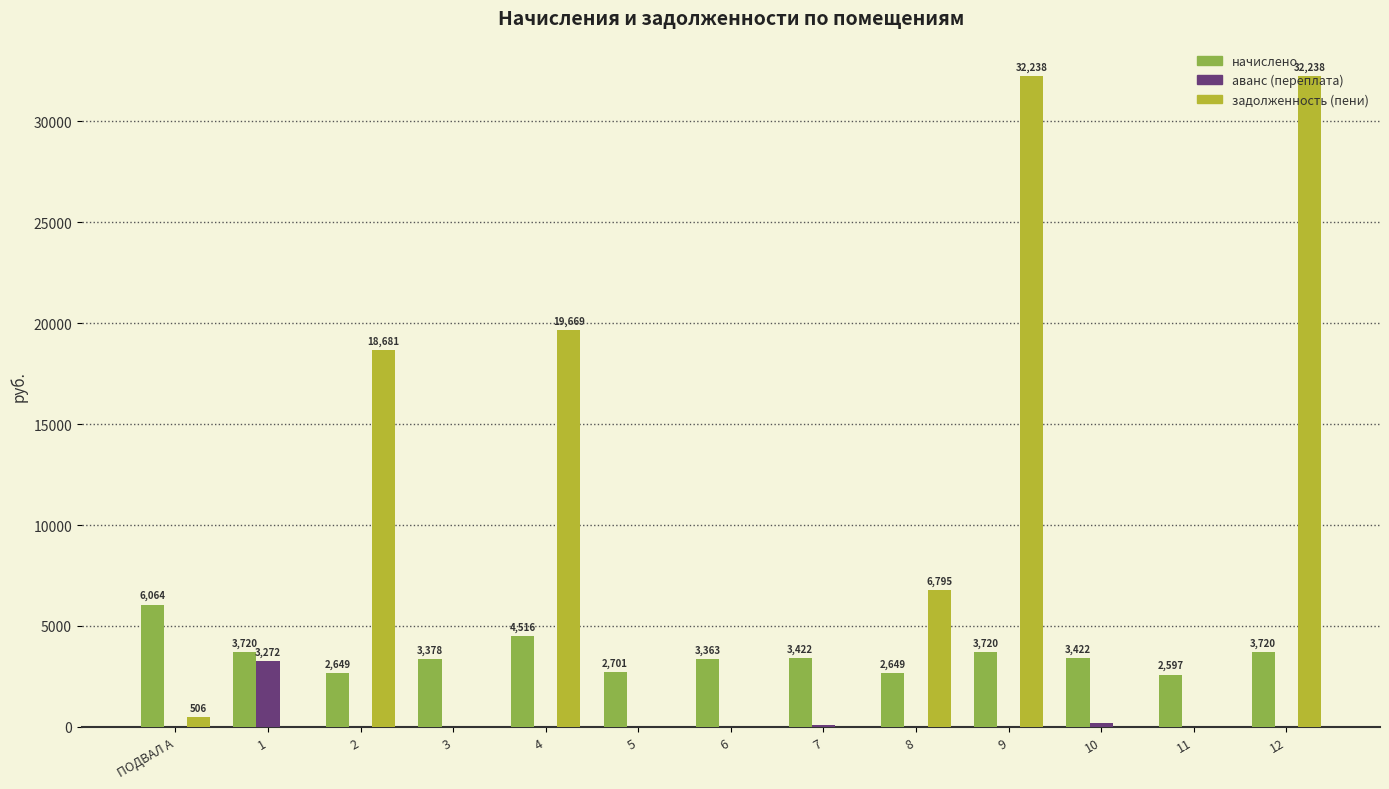

What is the sum of all аванс (переплата) values?

3588.4